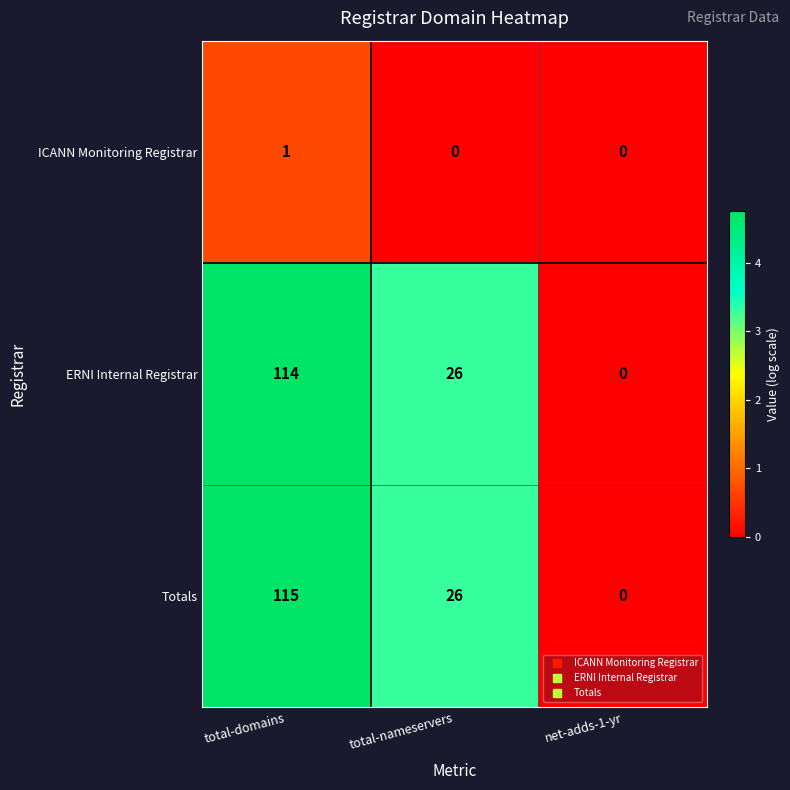

Count the ERNI Internal Registrar values in the range 0 to 114.

3